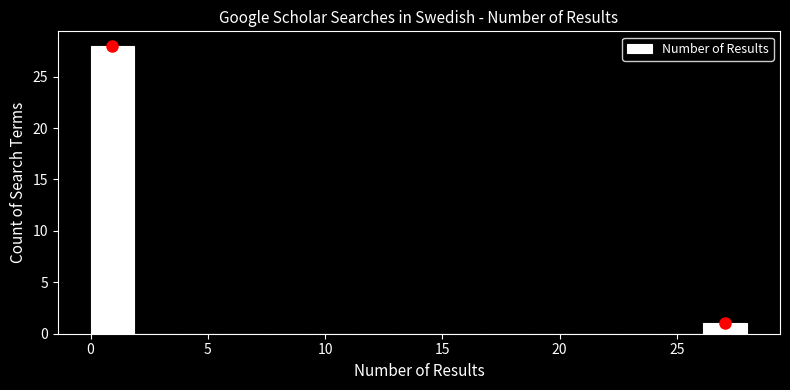

Read against the x-axis, roughly where is the centre of the tallest bar?

1.0